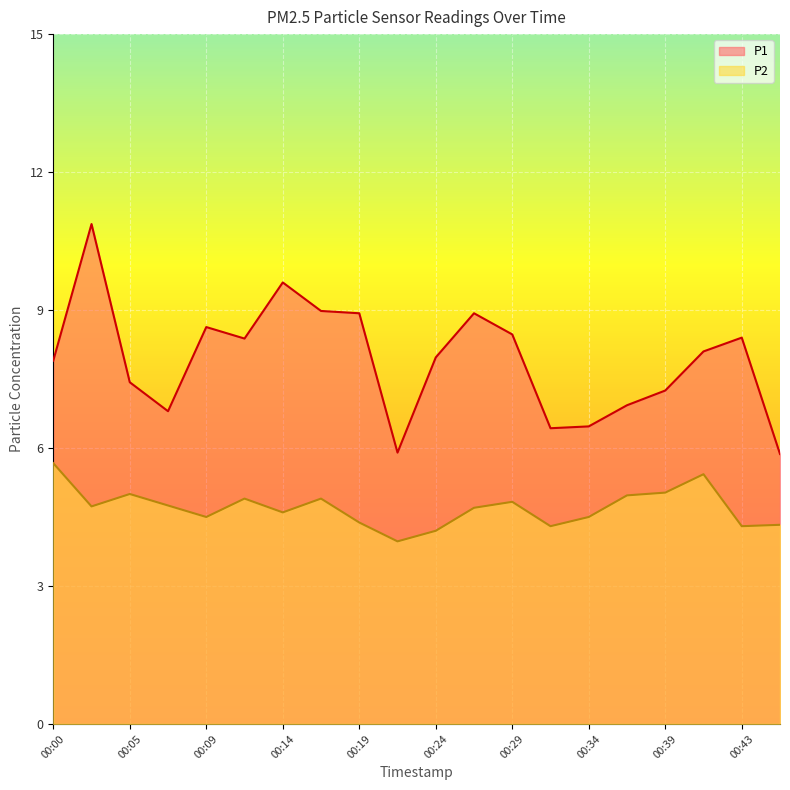

Reading right to left, what are all the values shown in this chart?

P1: 5.9	8.4	8.1	7.2	6.9	6.5	6.4	8.5	8.9	8.0	5.9	8.9	9.0	9.6	8.4	8.6	6.8	7.4	10.9	7.9
P2: 4.3	4.3	5.4	5.0	5.0	4.5	4.3	4.8	4.7	4.2	4.0	4.4	4.9	4.6	4.9	4.5	4.8	5.0	4.7	5.7